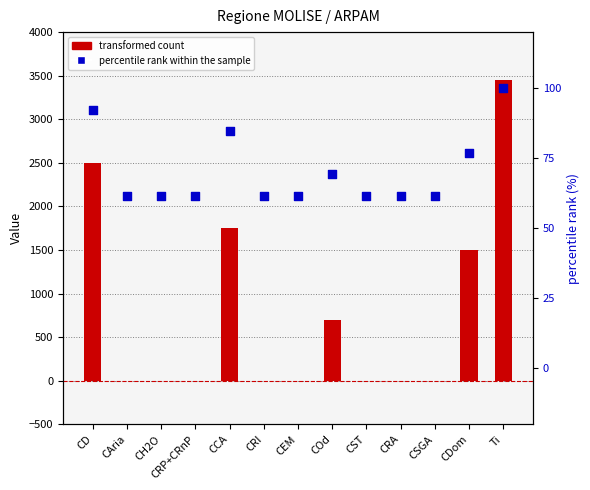

Which series contains the lowest Y value?

transformed count